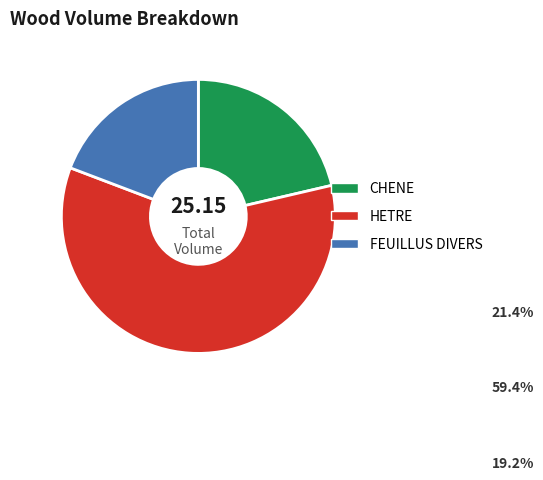

Combined, do HETRE and FEUILLUS DIVERS account for over 50%?

Yes